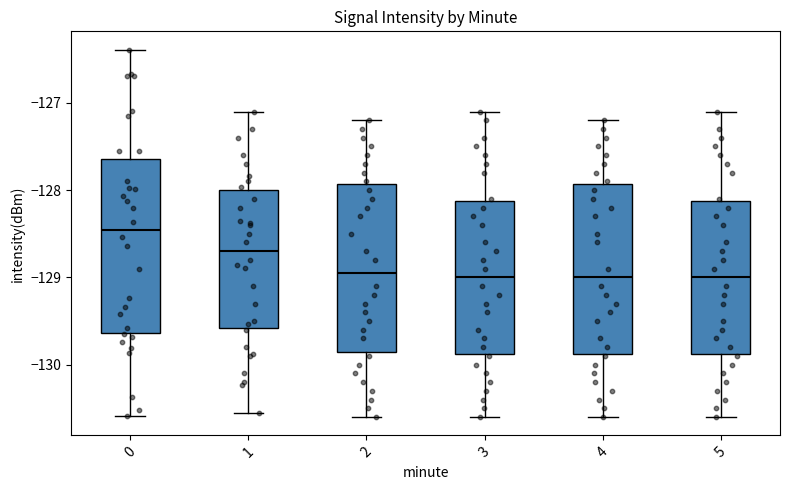

Reading left to right, transcribe this box plot: for each box, give where its median line is, the range the box spans, and where its two whiskers end, as read against the y-axis. The values are not printed on the chart, so give them approximately, as read against the axis.

0: median -128.5, box -129.6 to -127.6, whiskers -130.6 to -126.4
1: median -128.7, box -129.6 to -128.0, whiskers -130.5 to -127.1
2: median -128.9, box -129.8 to -127.9, whiskers -130.6 to -127.2
3: median -129.0, box -129.9 to -128.1, whiskers -130.6 to -127.1
4: median -129.0, box -129.9 to -127.9, whiskers -130.6 to -127.2
5: median -129.0, box -129.9 to -128.1, whiskers -130.6 to -127.1